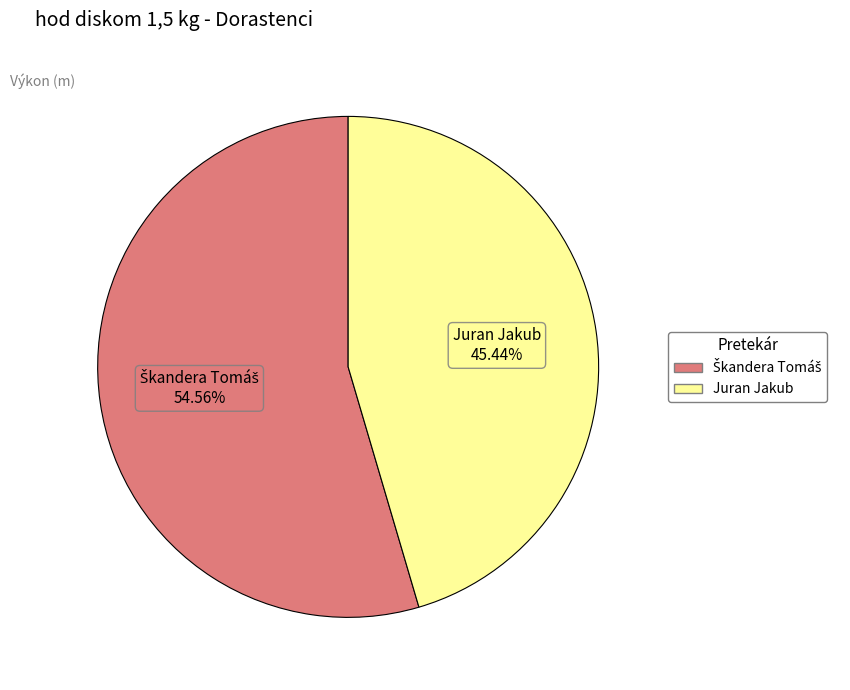

What is the smallest slice in the pie chart?

Juran Jakub